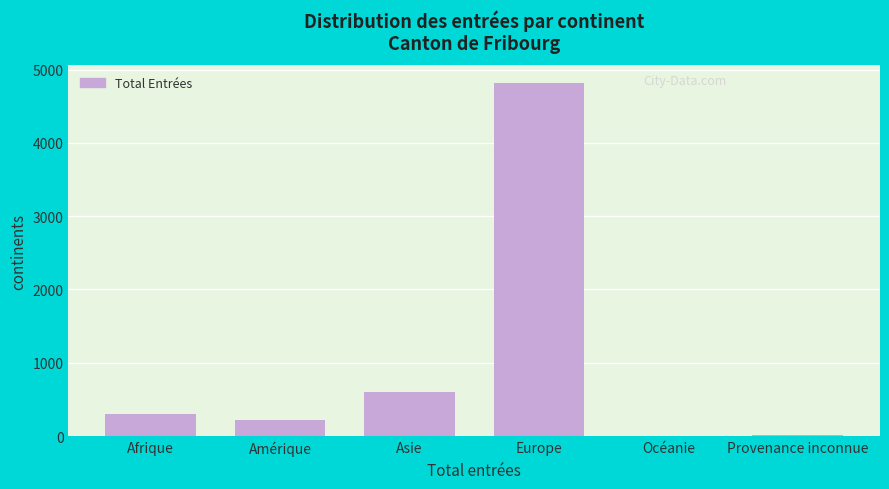

What is the ratio of the value at Amérique to the value at Asie?

0.4